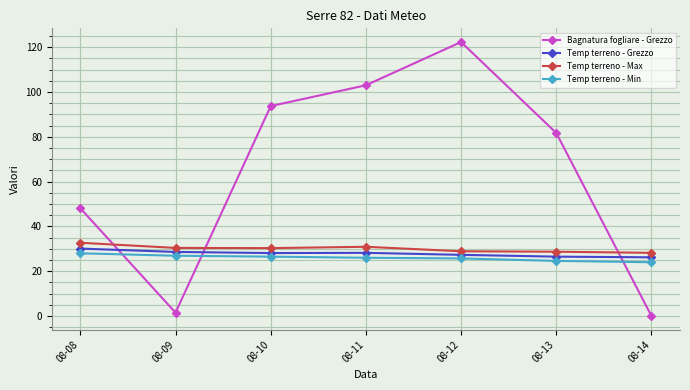

Where does the Temp terreno - Min series first go above 26?

08-08